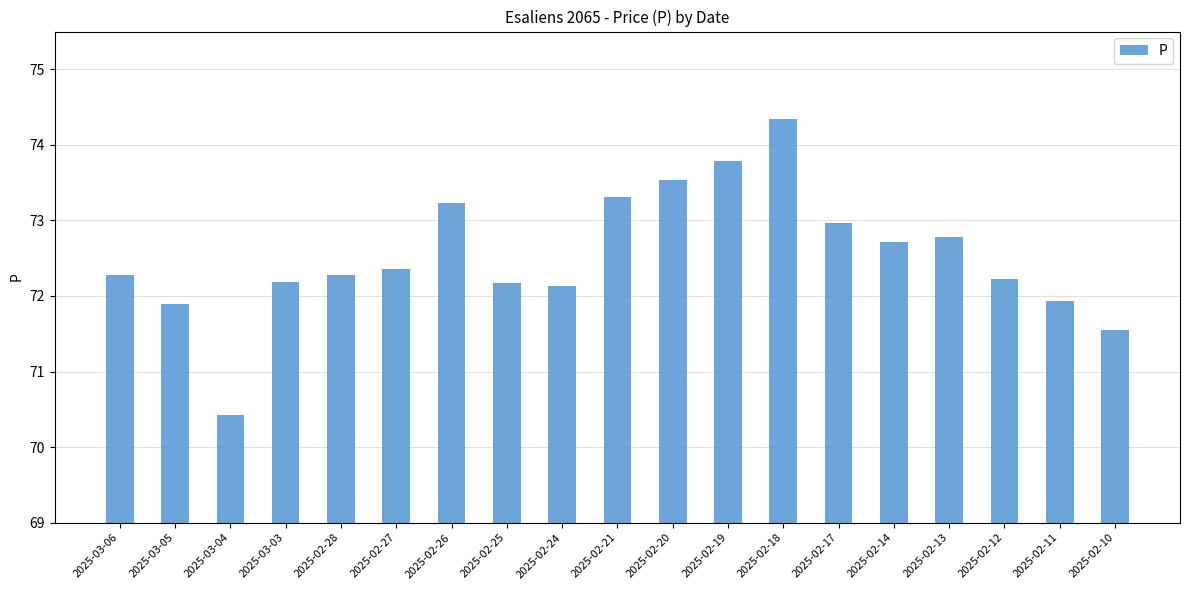

What is the value of the 18th bar from the left?

71.9